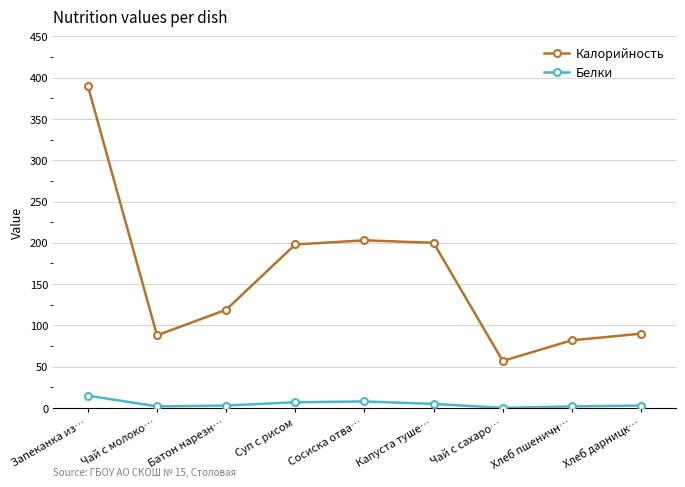

At which label does Белки first exceed 3?

Запеканка из…